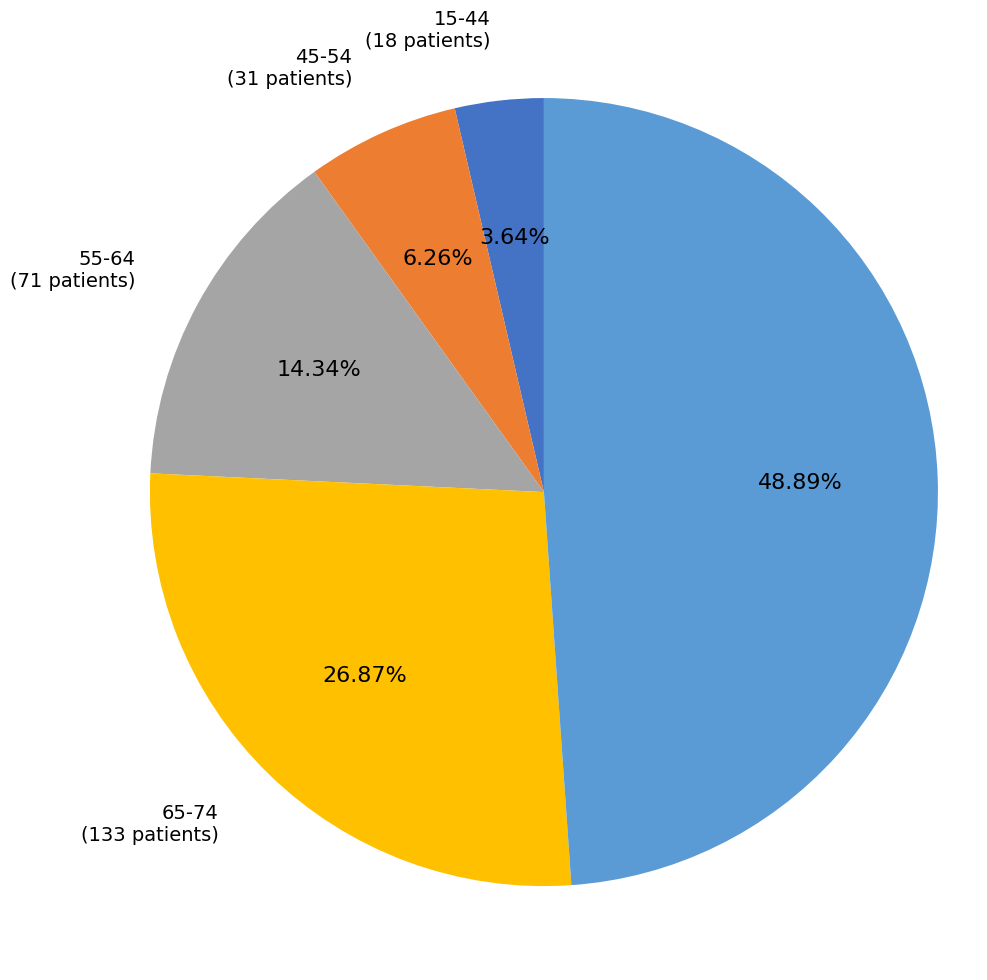

Count the number of slices in the pie.

5